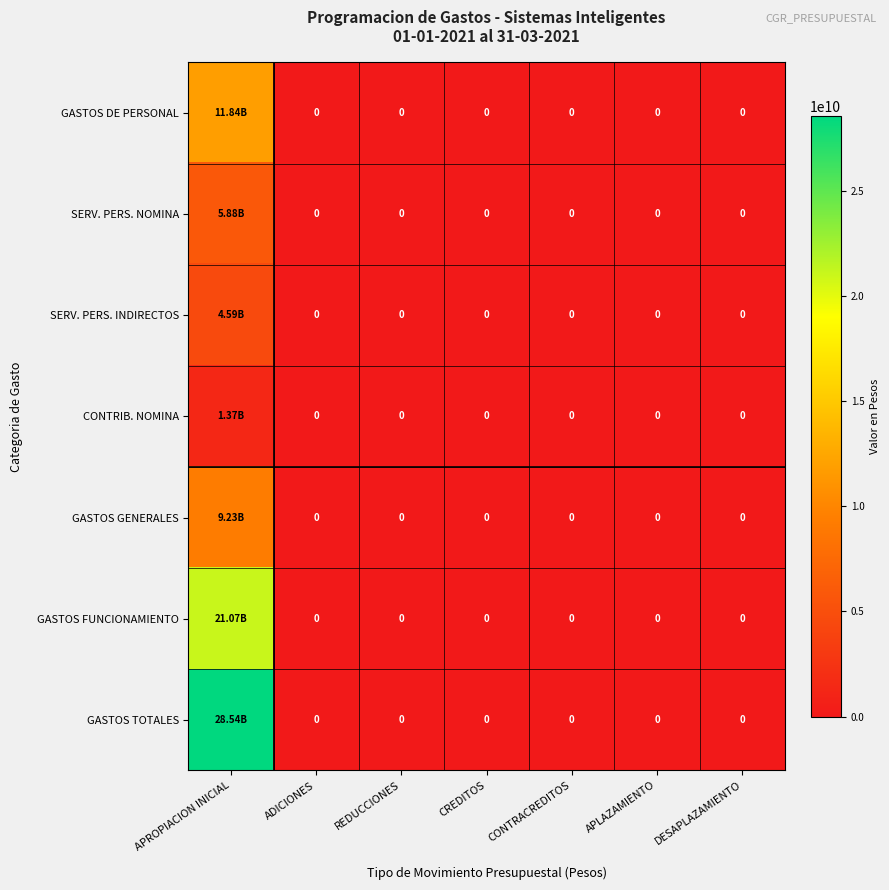

At which category is the sum across all series the highest?

APROPIACION INICIAL